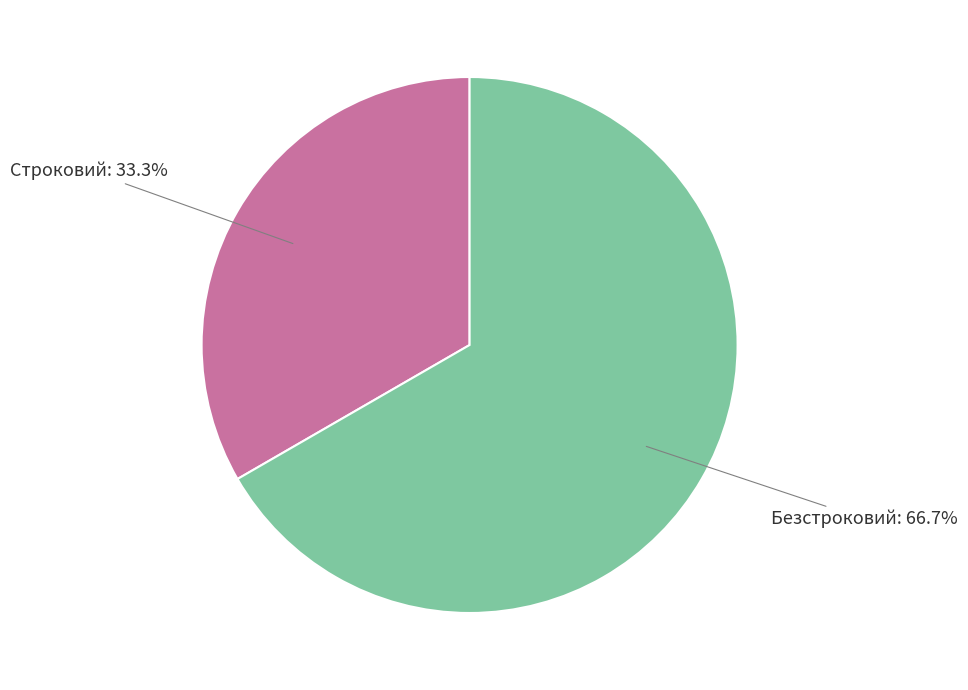

True or false: Строковий accounts for 20% of the total.

False